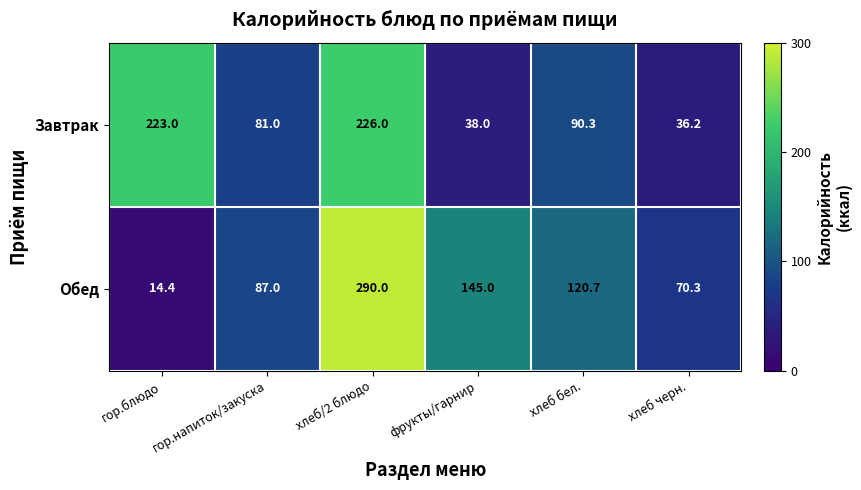

At хлеб черн., list the series in order from largest to smallest.

Обед, Завтрак